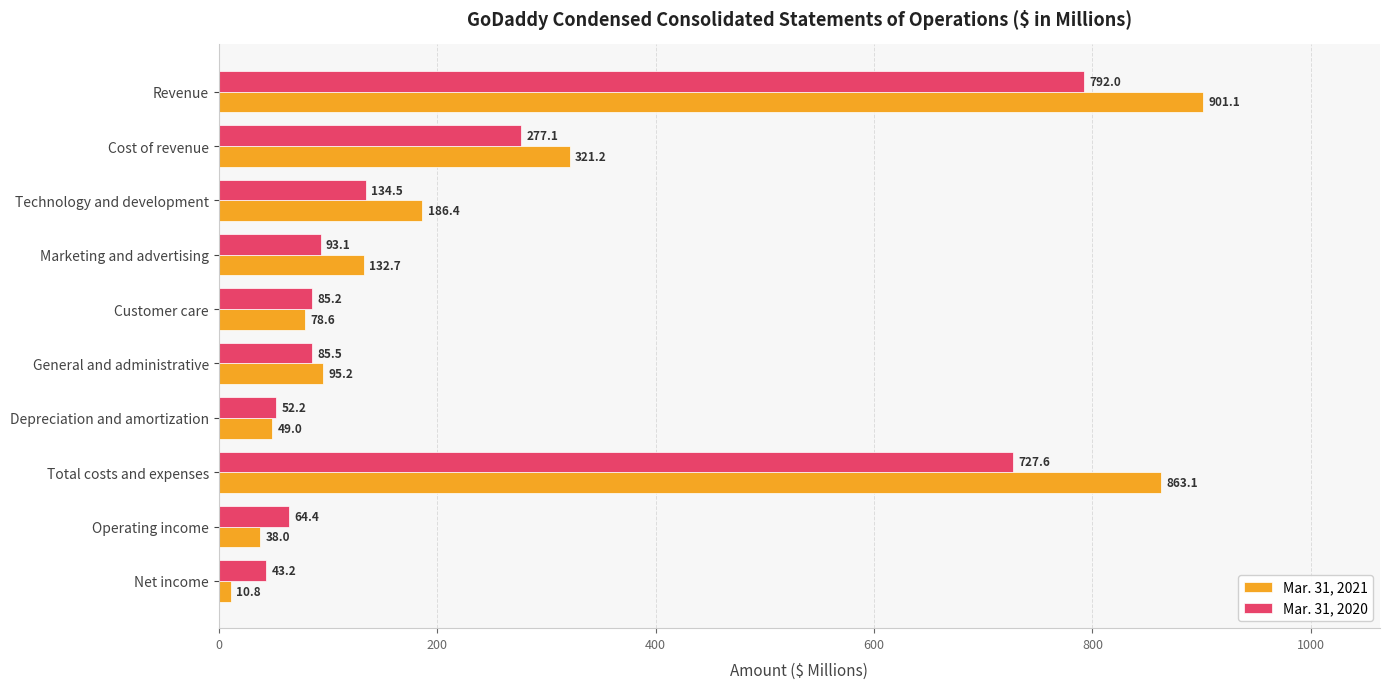

List the labels in order of Mar. 31, 2020 value, largest first.

Revenue, Total costs and expenses, Cost of revenue, Technology and development, Marketing and advertising, General and administrative, Customer care, Operating income, Depreciation and amortization, Net income